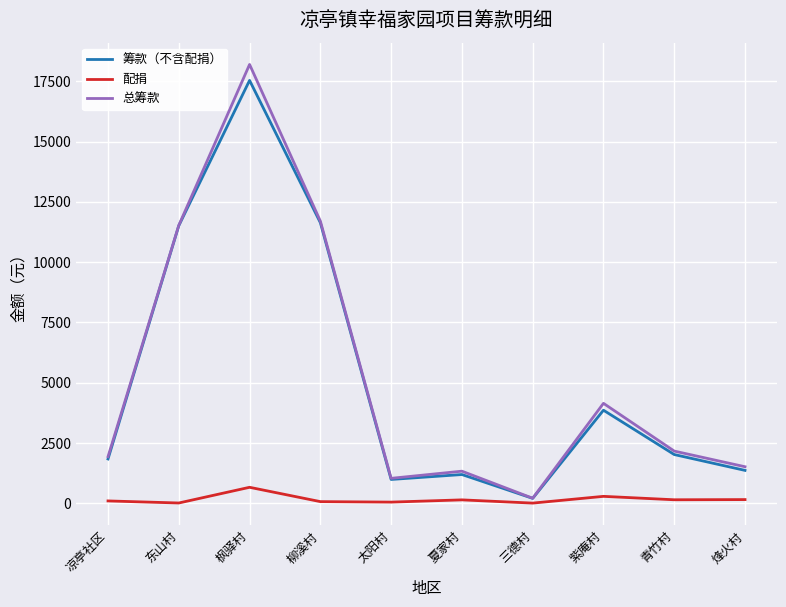

What is the greatest value displayed?

18197.8